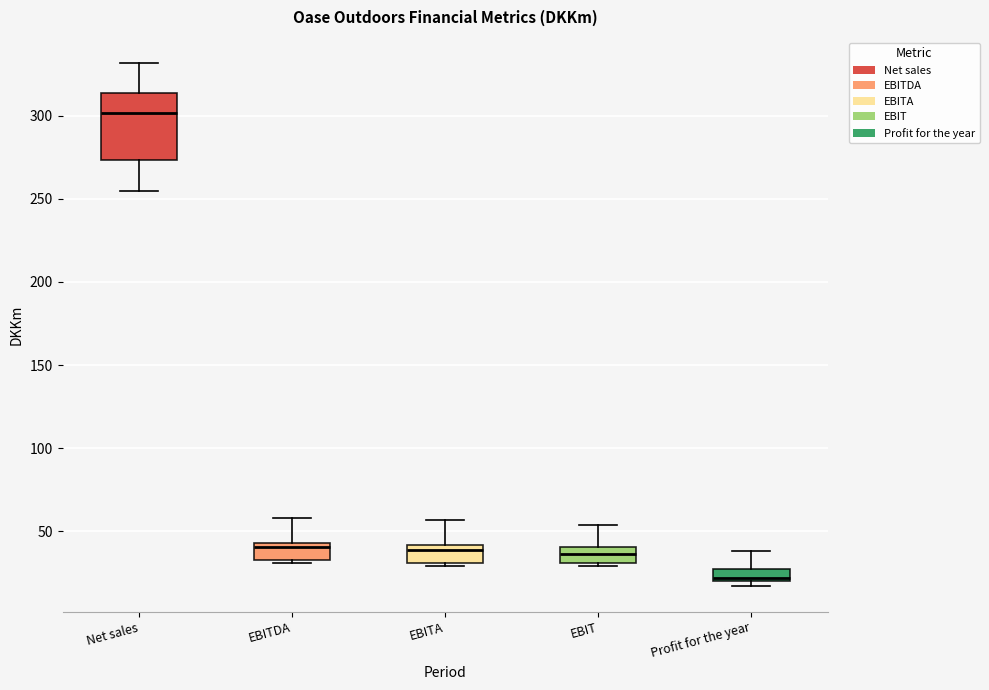

Which box's median line is the lowest?

Profit for the year